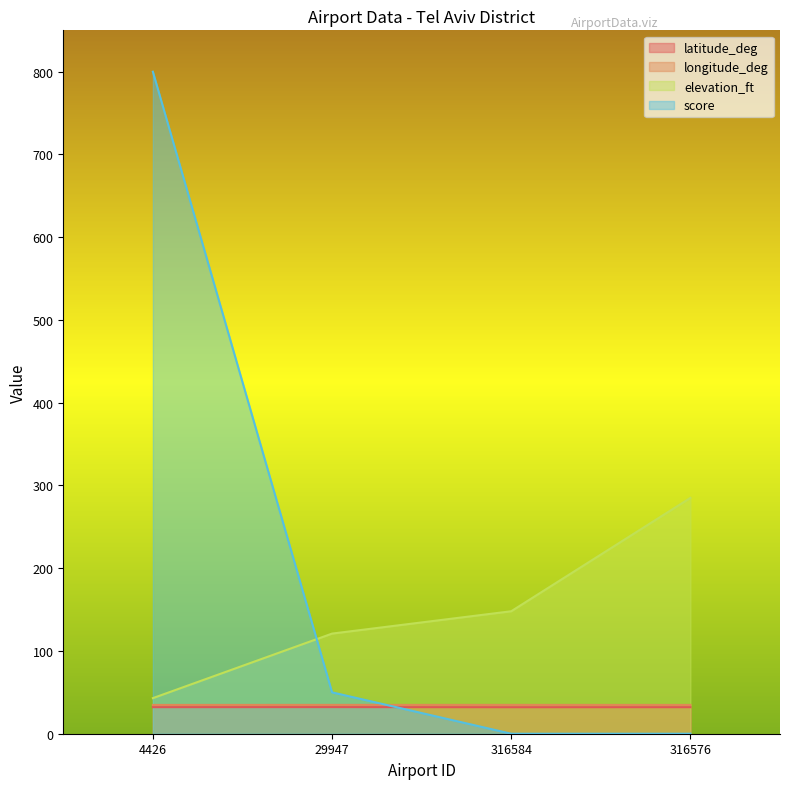

What is the value of the longitude_deg point at the 2nd from the left?

34.8